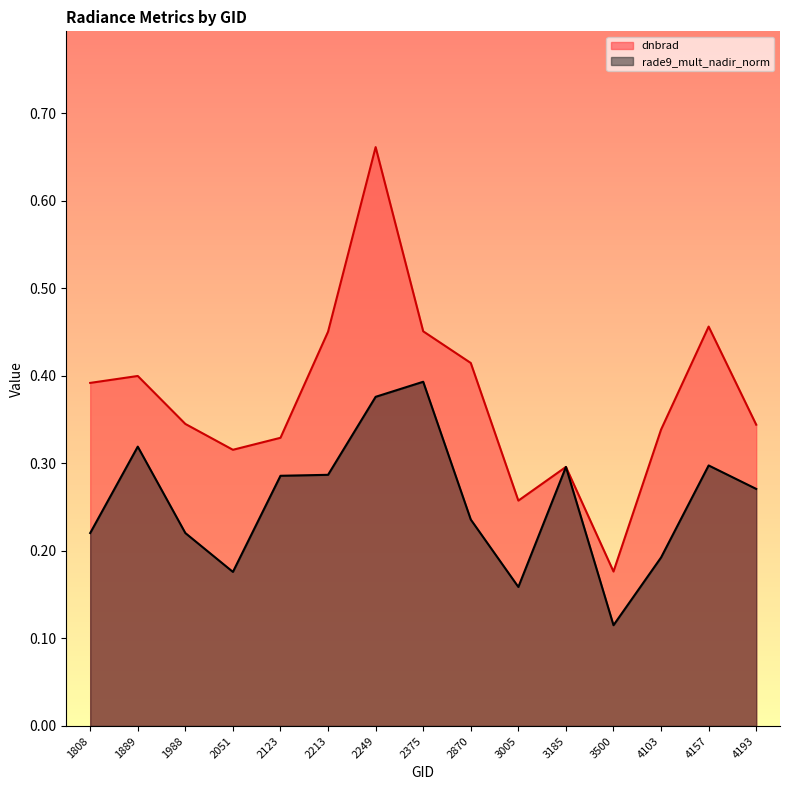

What is the difference between the maximum and minimum values in the dnbrad series?

0.5